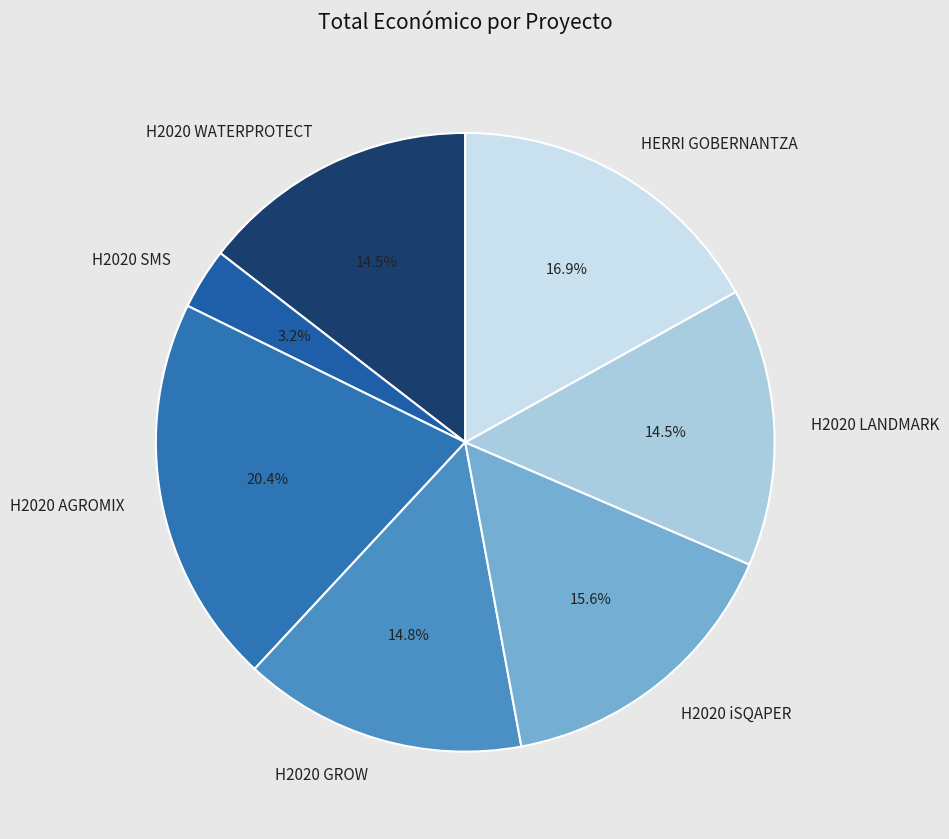

Do HERRI GOBERNANTZA and H2020 LANDMARK together represent more than half of the pie?

No